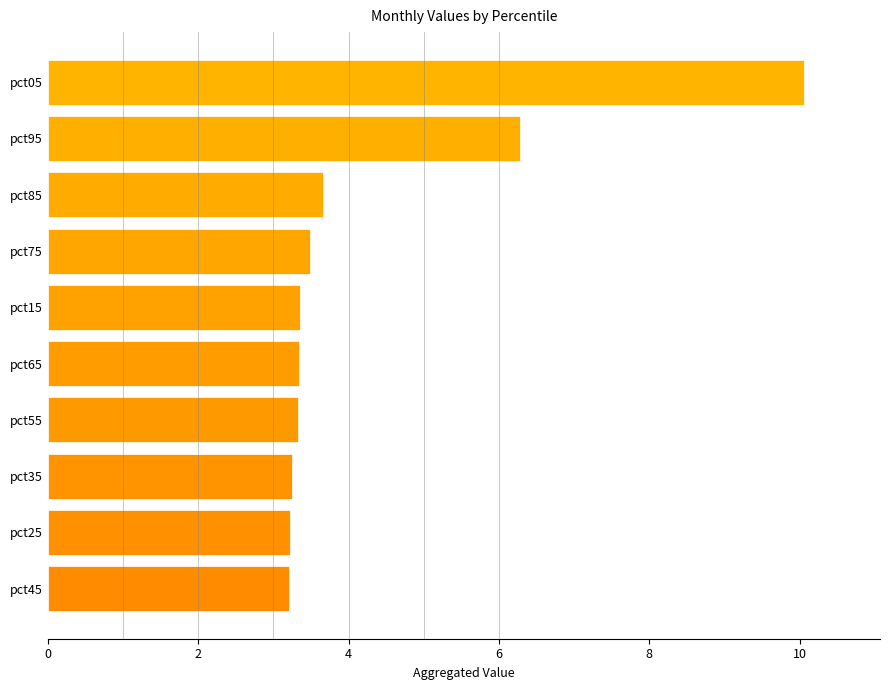

Count the number of categories in the chart.

10